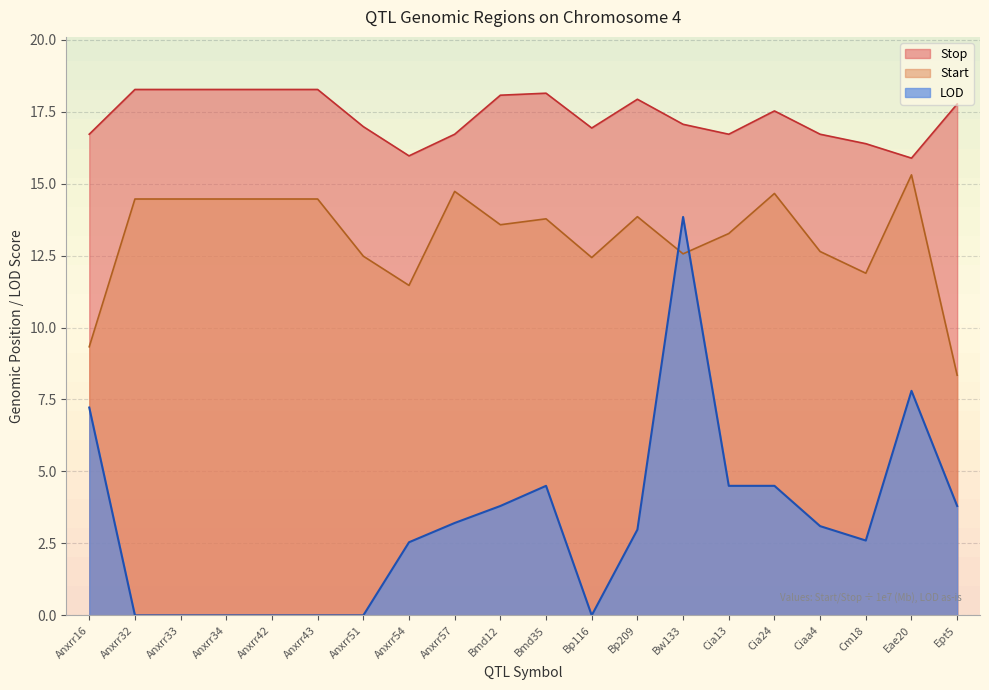

At which label does Start first exceed 13?

Anxrr32